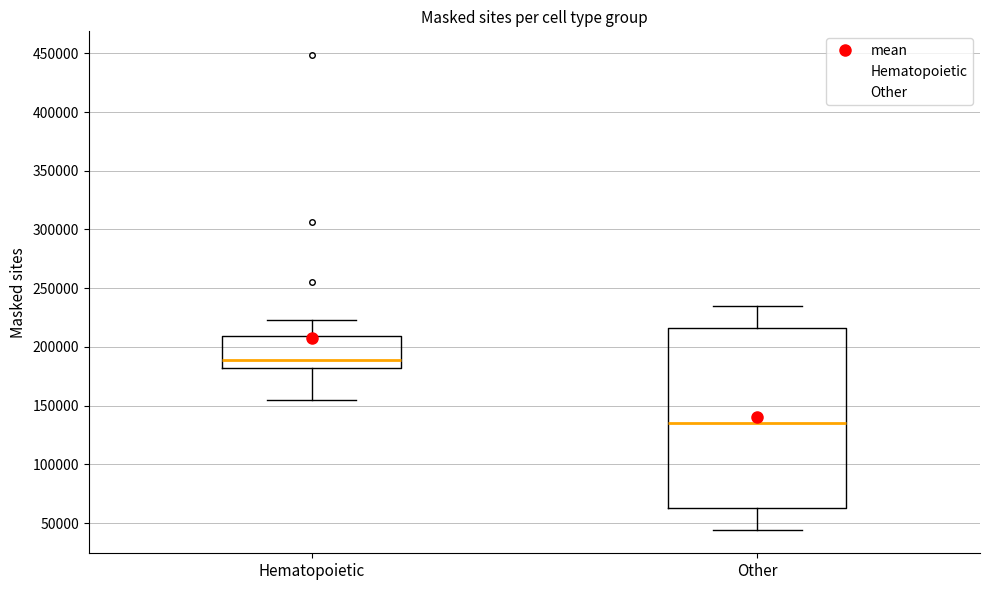

Reading left to right, transcribe this box plot: for each box, give where its median line is, the range the box spans, and where its two whiskers end, as read against the y-axis. The values are not printed on the chart, so give them approximately, as read against the axis.

Hematopoietic: median 190000, box 180000 to 210000, whiskers 155000 to 225000
Other: median 135000, box 65000 to 215000, whiskers 45000 to 235000